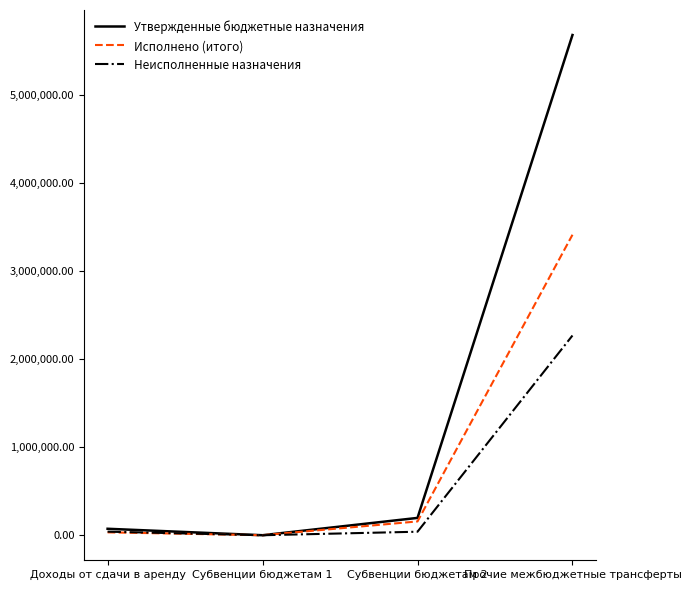

What is the total value across all series at Прочие межбюджетные трансферты?

11373000.0